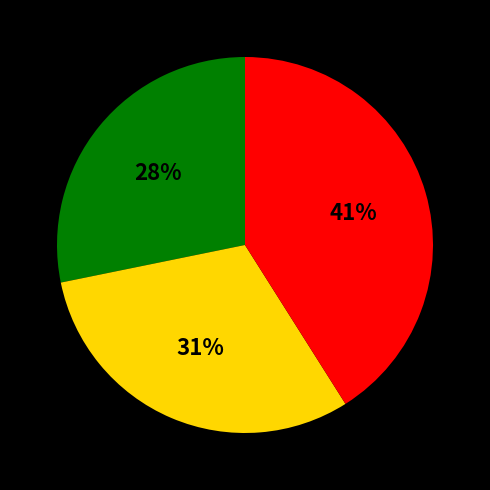

To the nearest percent, what is the difference between the largest and smallest slice percentages?

13%